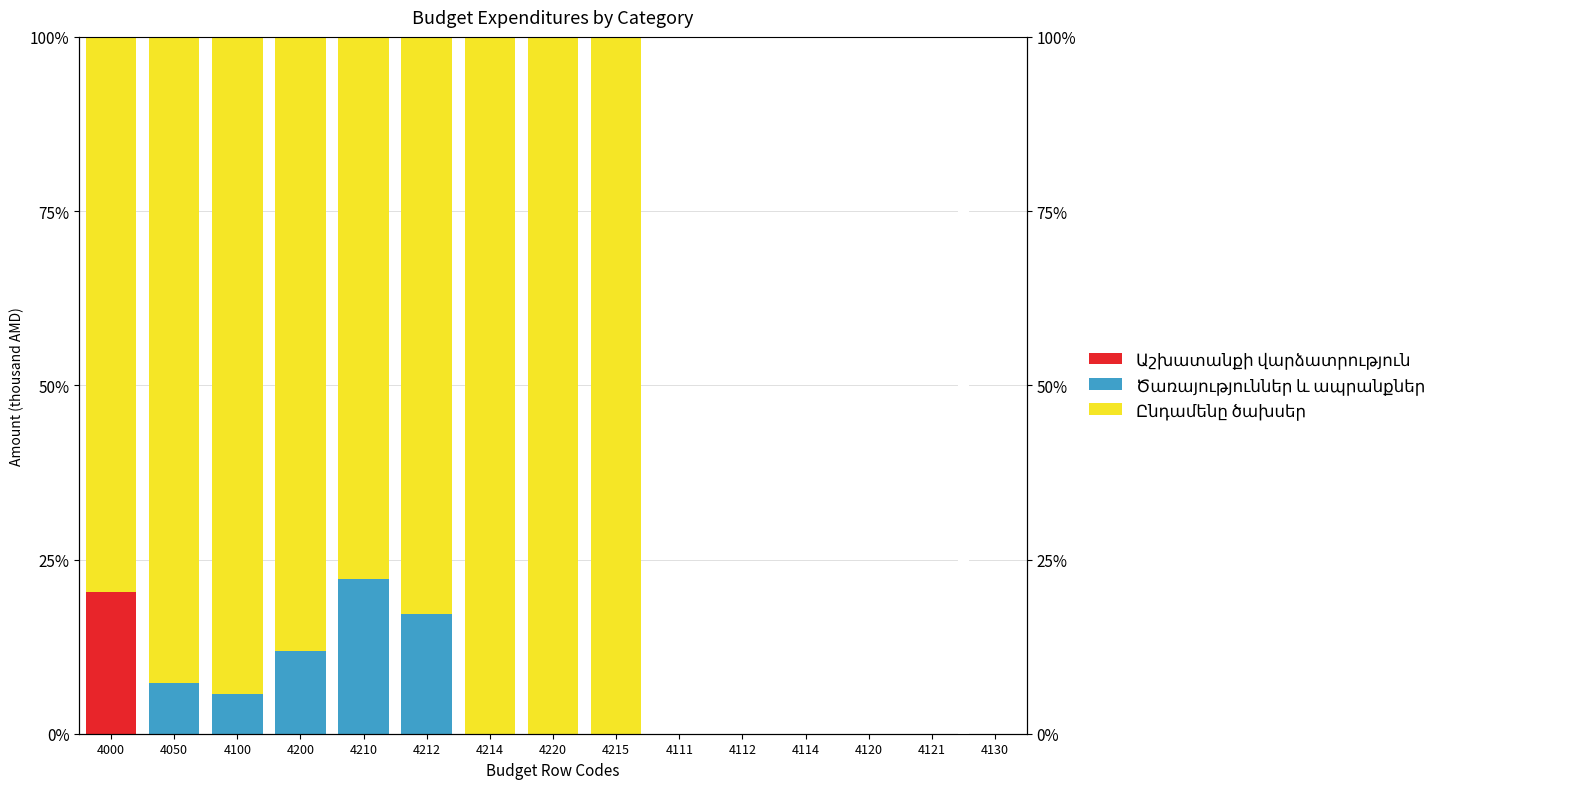

Are the bars horizontal?

No